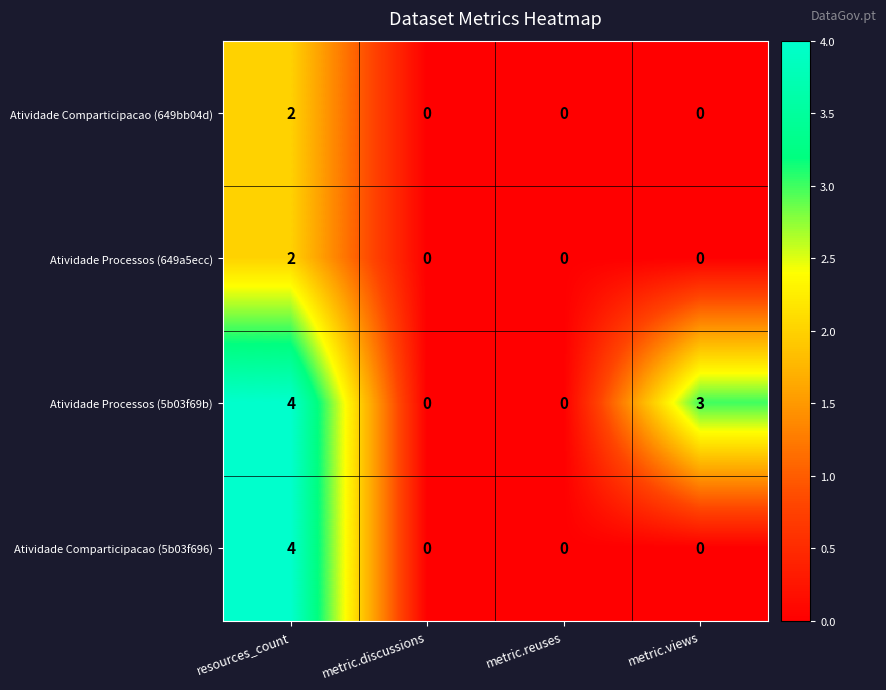

Which category has the highest value in the Atividade Processos (5b03f69b) series?

resources_count